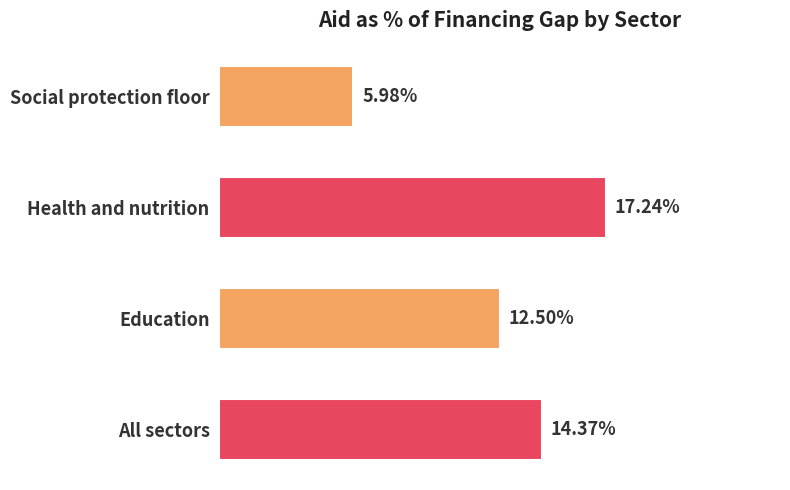

Does the chart contain any negative values?

No